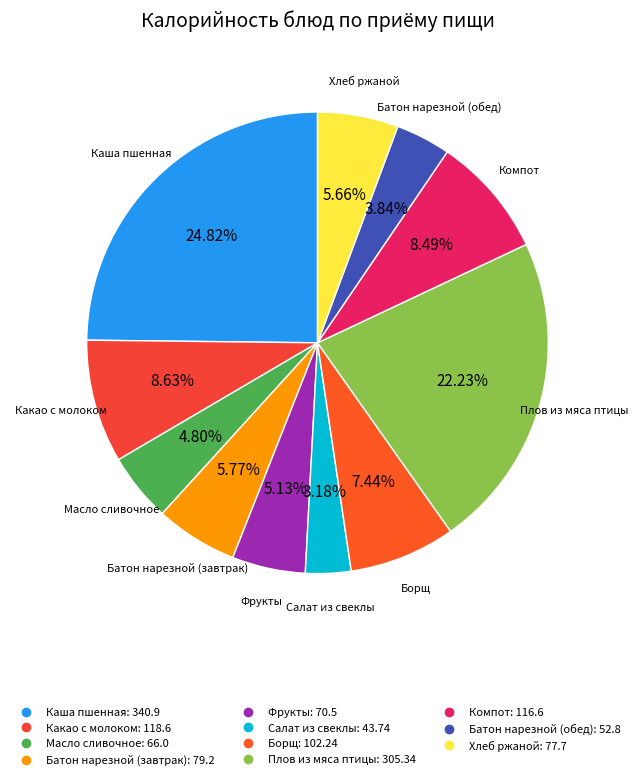

Combined, do Каша пшенная and Масло сливочное account for over 50%?

No